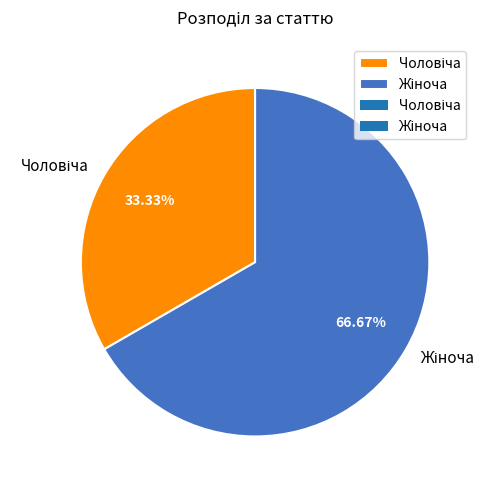

Is there a majority slice in this chart?

Yes